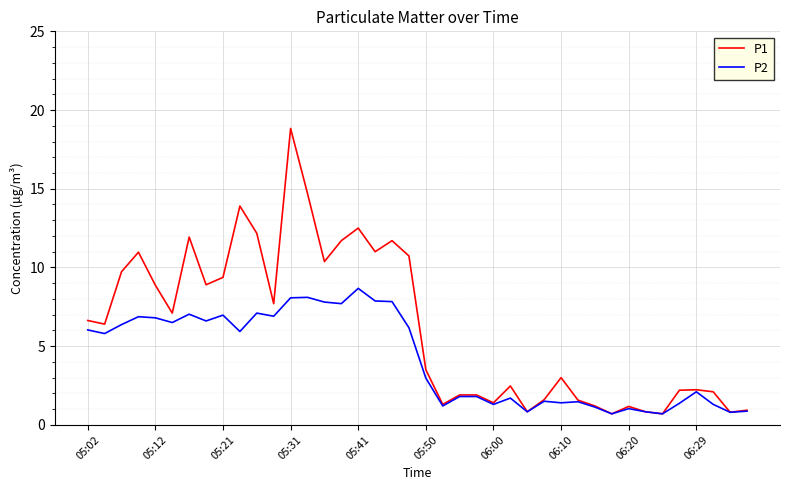

What is the maximum value for P1?

18.8